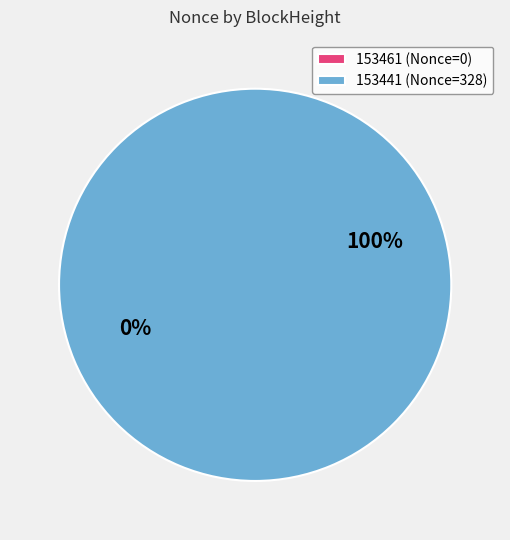

What percentage is the 153441 slice, to the nearest percent?

100%